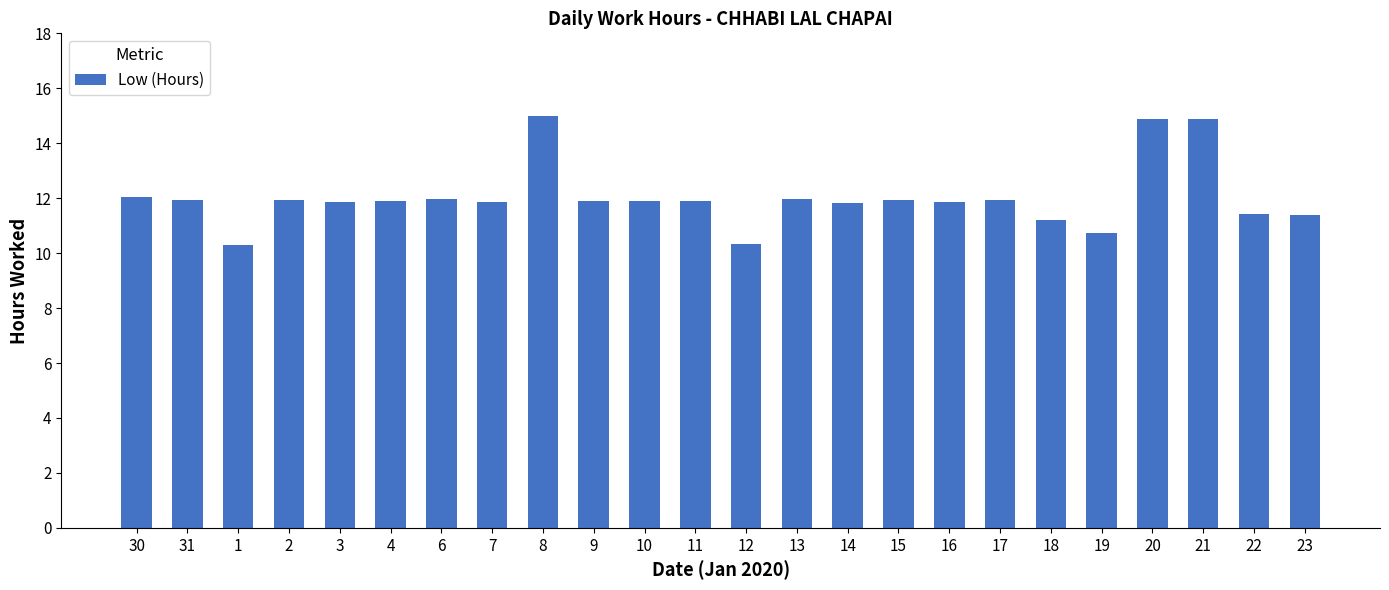

Is it true that the value at 19 is 10.7?

True